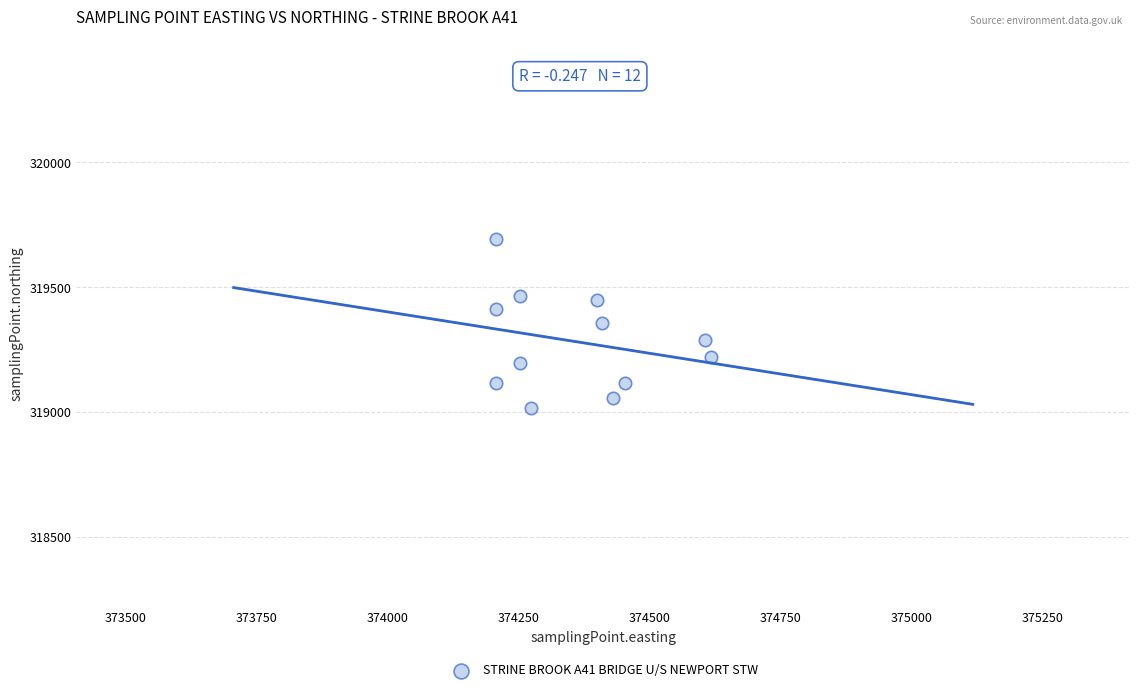

What is the average Y value?

319281.8